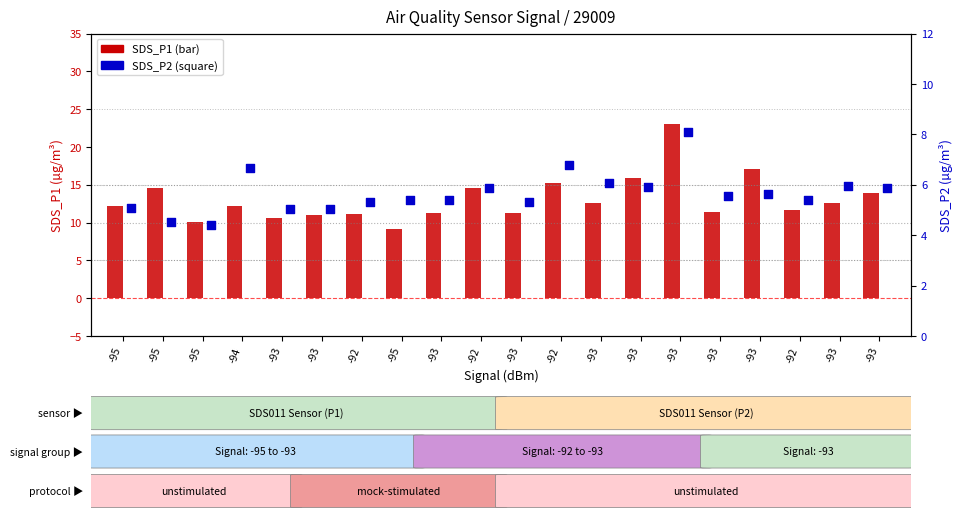

At how many categories does at least one series exceed 14?

6